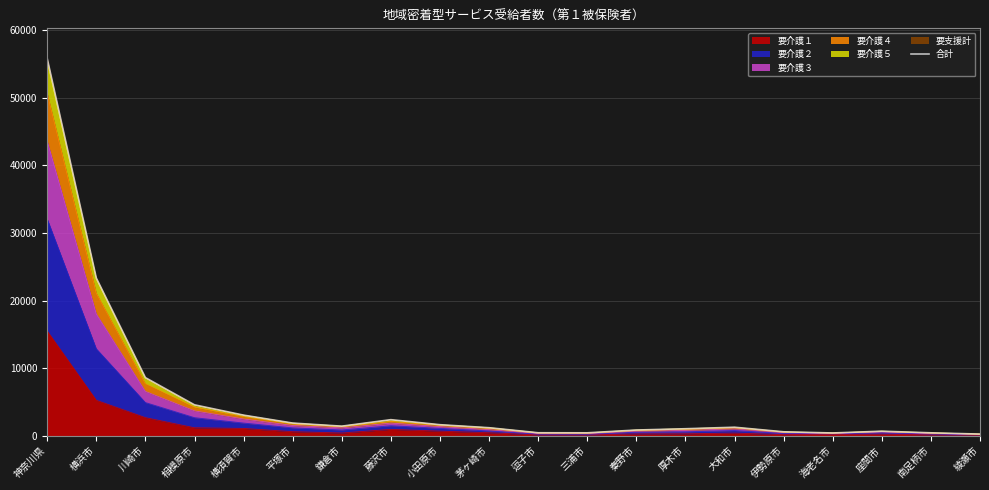

What is the ratio of the value at 座間市 to the value at 綾瀬市?

2.9